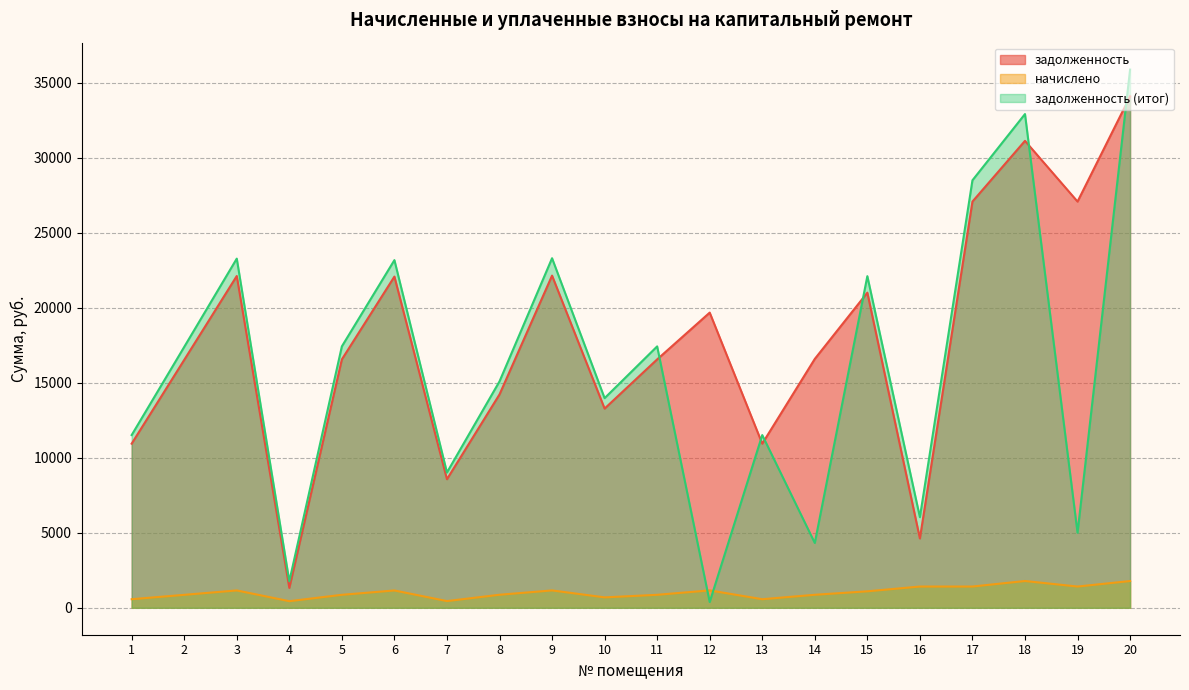

Rank the series at 20 from highest to lowest value.

задолженность (итог), задолженность, начислено